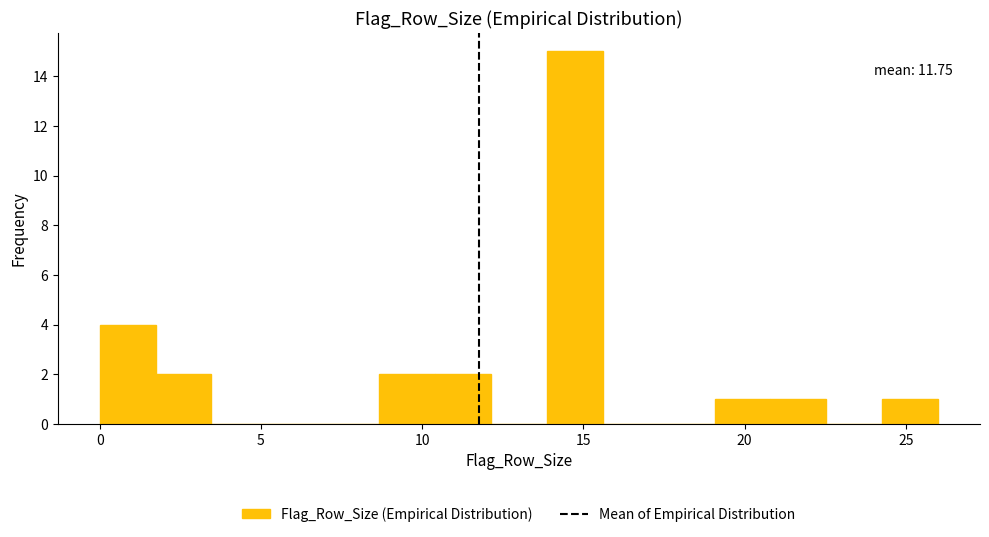

Around what value on the x-axis is the tallest bar? Give the approximate position of its centre, as read against the axis.

14.5